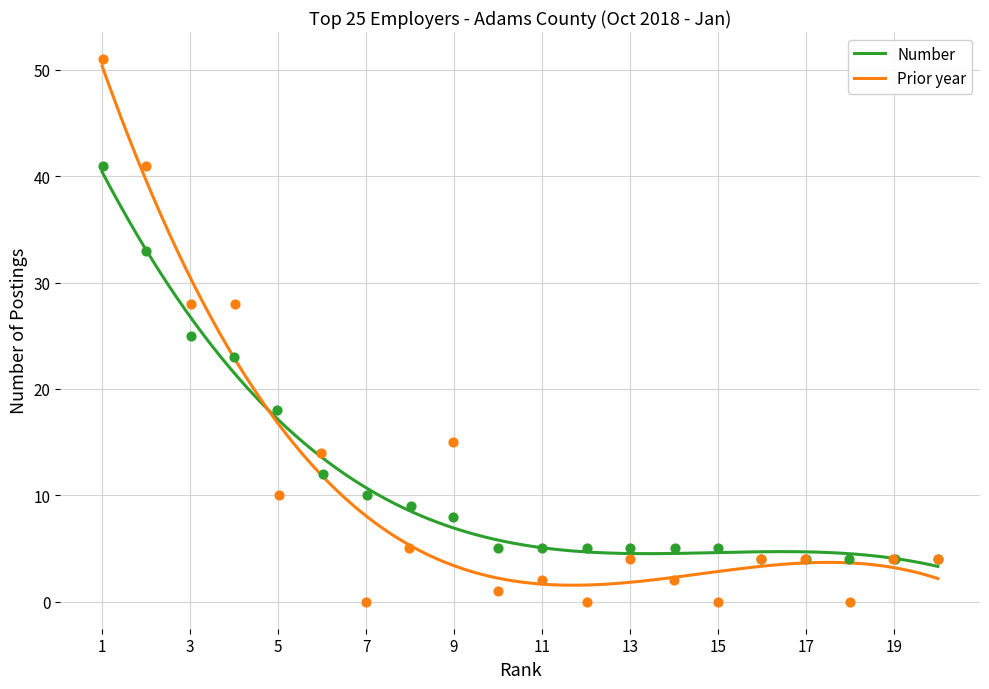

Which series has the largest total across all categories?

Number